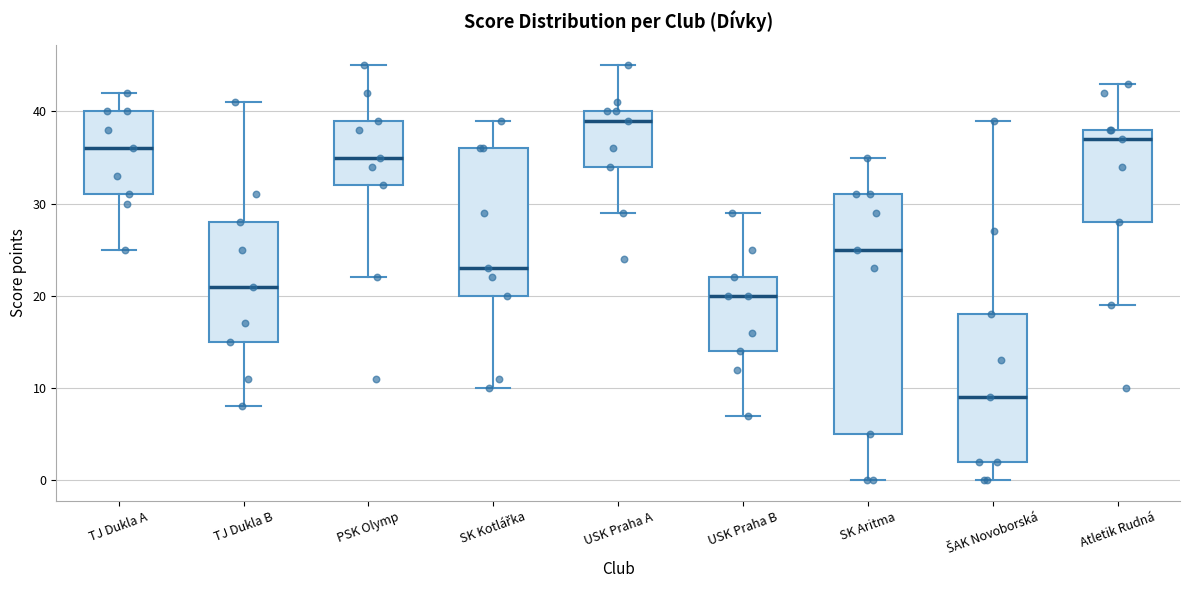

Which box is the tallest, from its lower edge to its upper edge?

SK Aritma